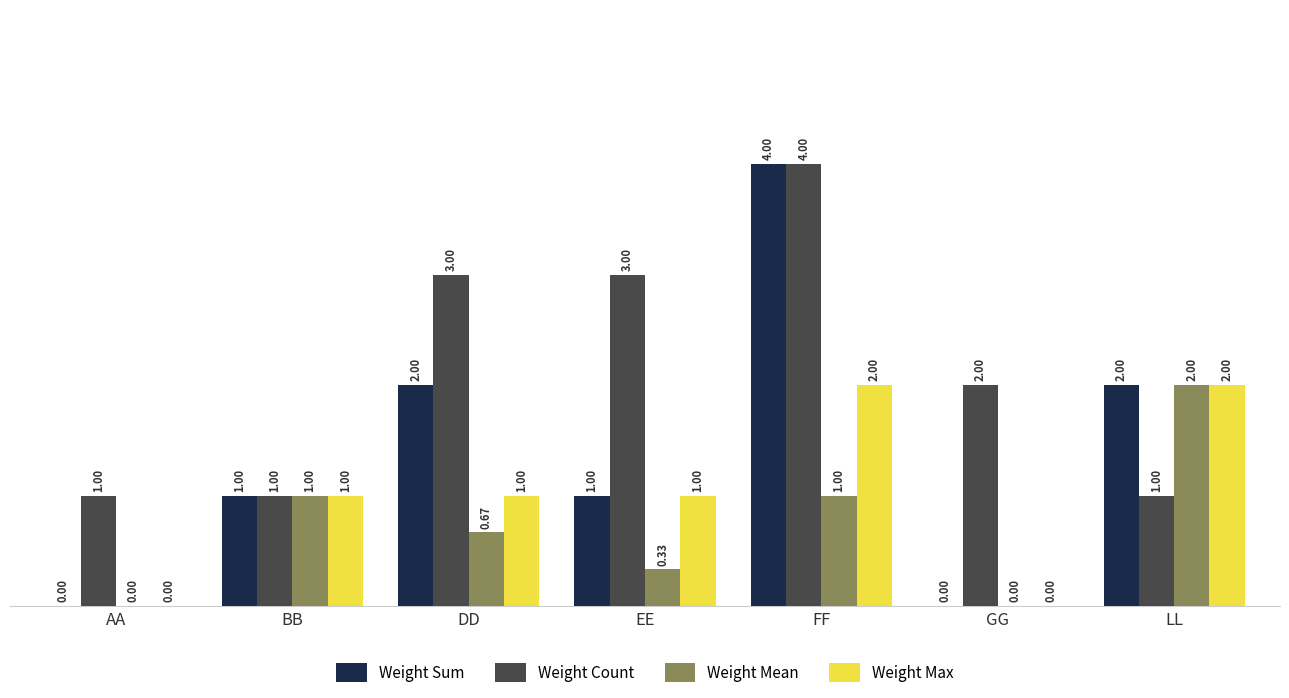

How many series are shown in this chart?

4